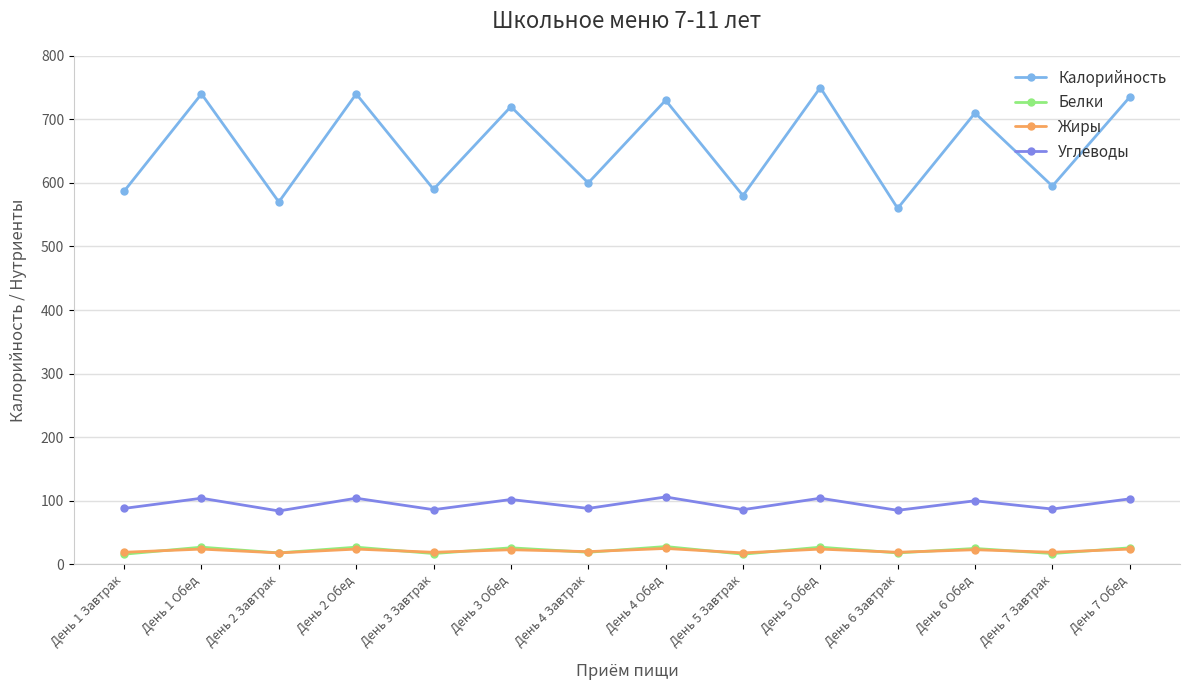

How many values in the Углеводы series are below 100?

7